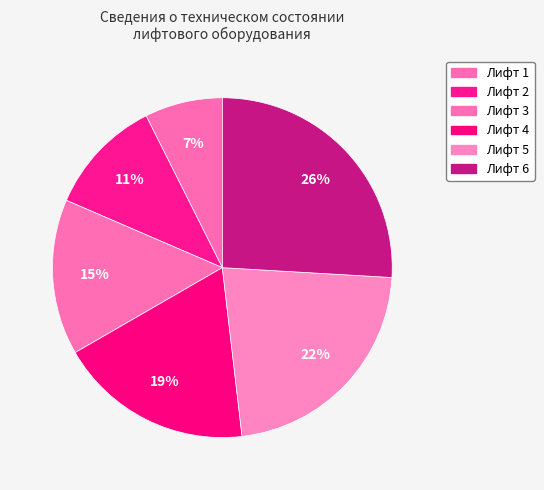

How many segments does this pie chart have?

6